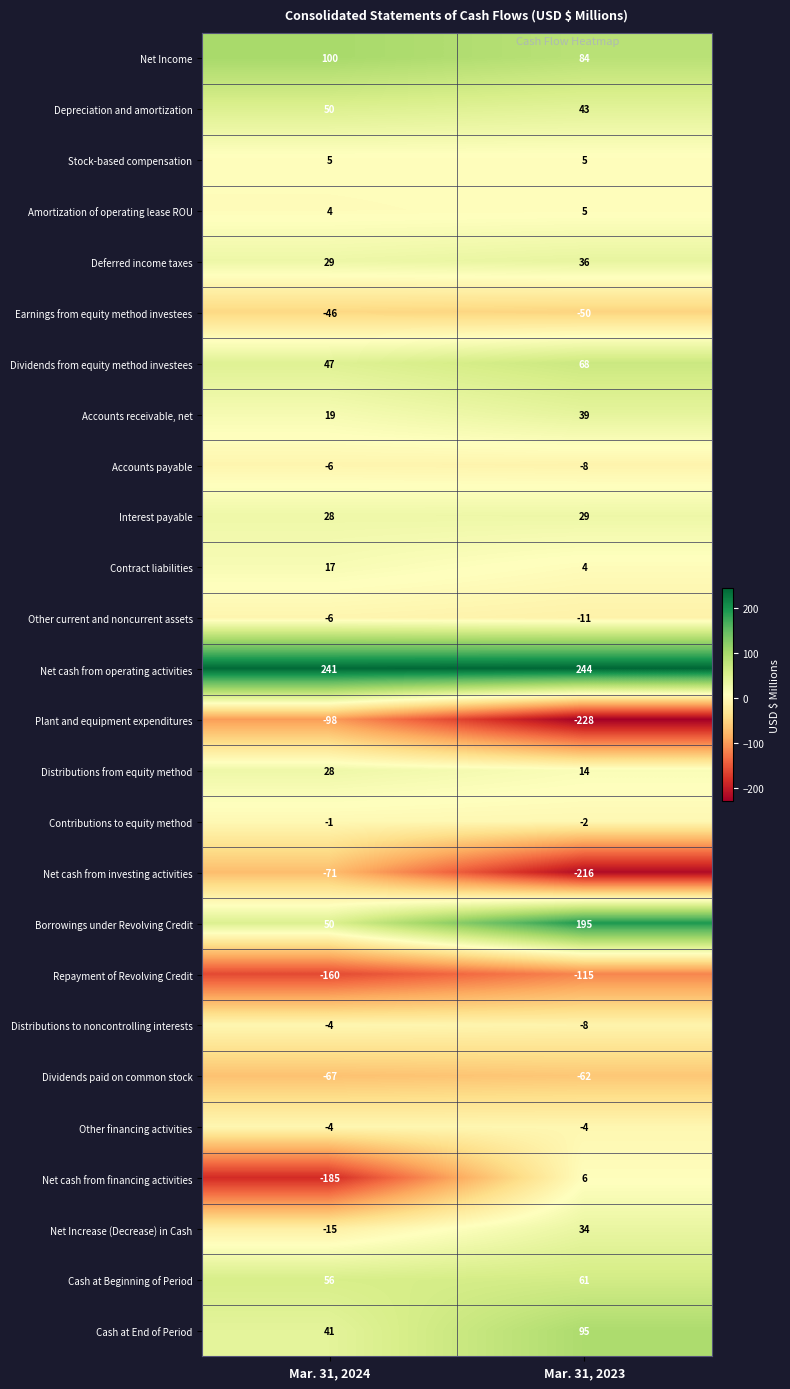

What is the greatest value displayed?

244